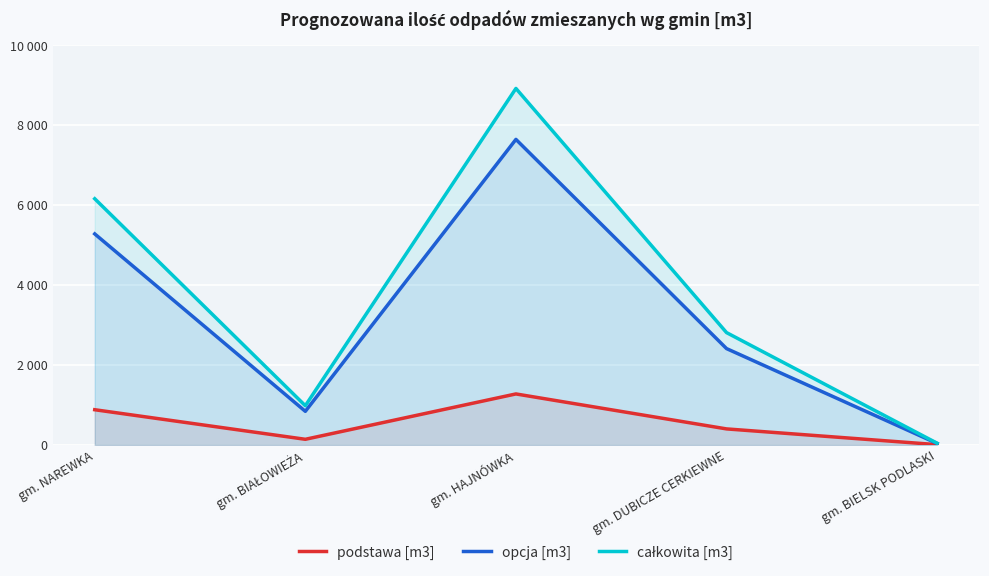

How many interior local peaks does the podstawa [m3] series have?

1